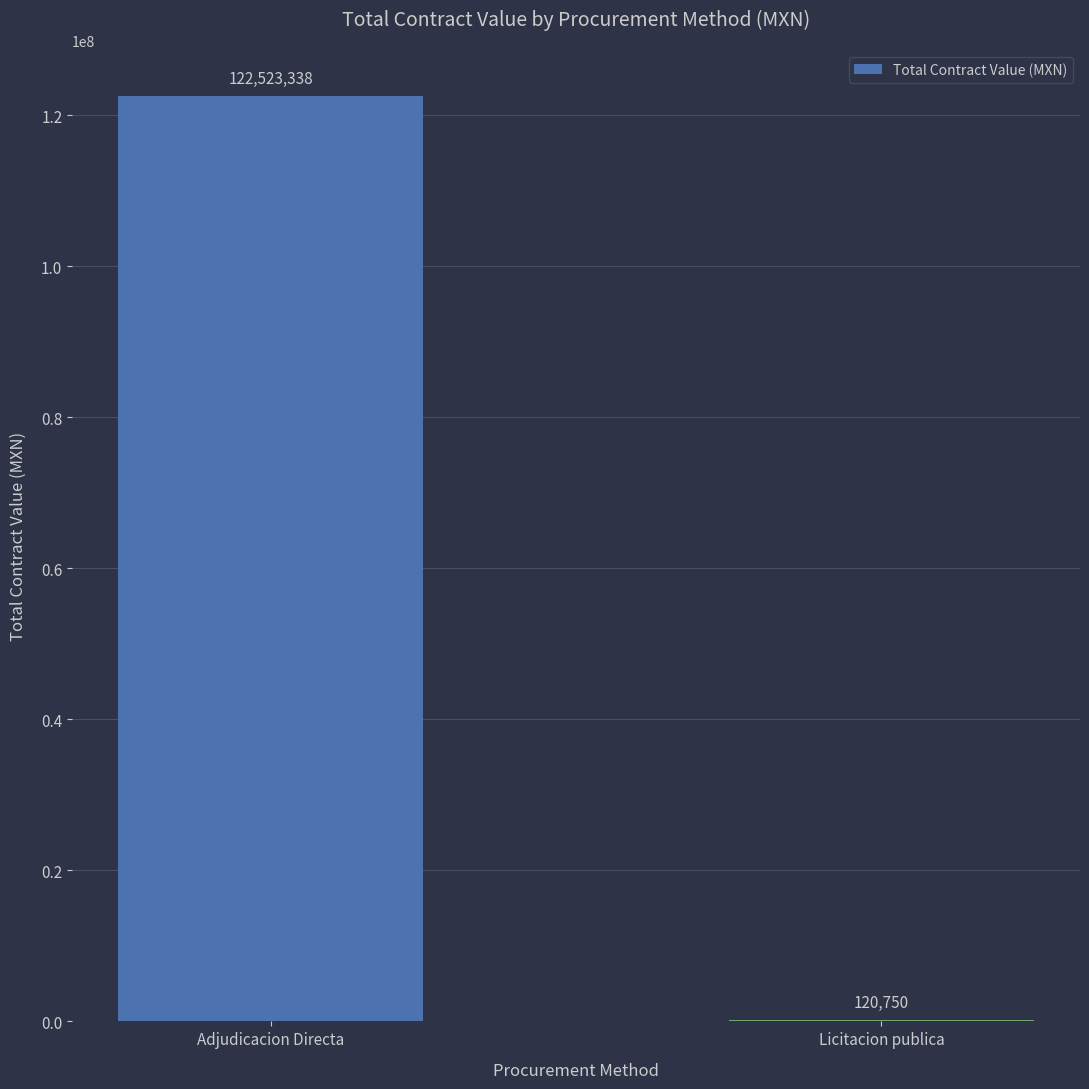

Between Licitacion publica and Adjudicacion Directa, which is larger?

Adjudicacion Directa